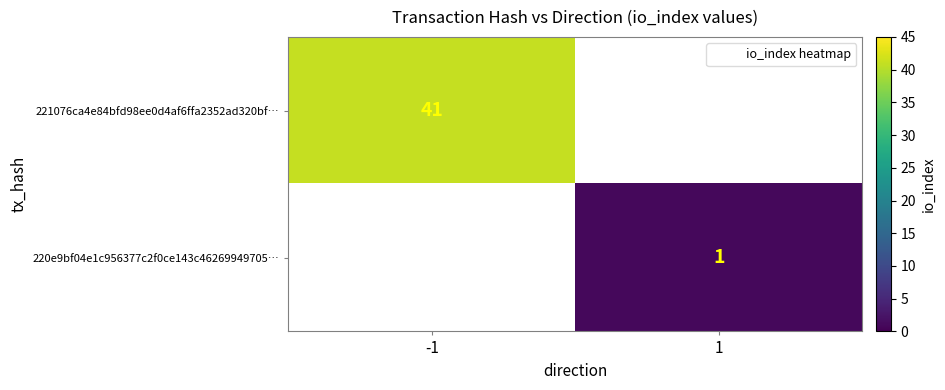

Is the value of 220e9bf04e1c956377c2f0ce143c46269949705… at 1 greater than the value of 221076ca4e84bfd98ee0d4af6ffa2352ad320bf… at -1?

No